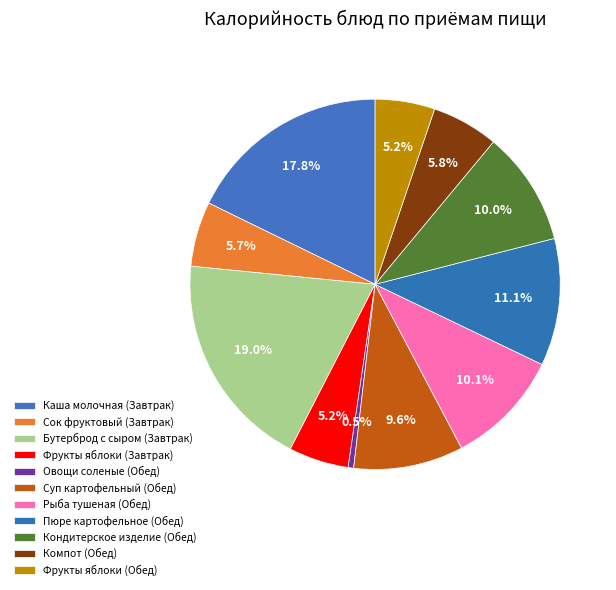

To the nearest percent, what portion does Каша молочная (Завтрак) represent?

18%